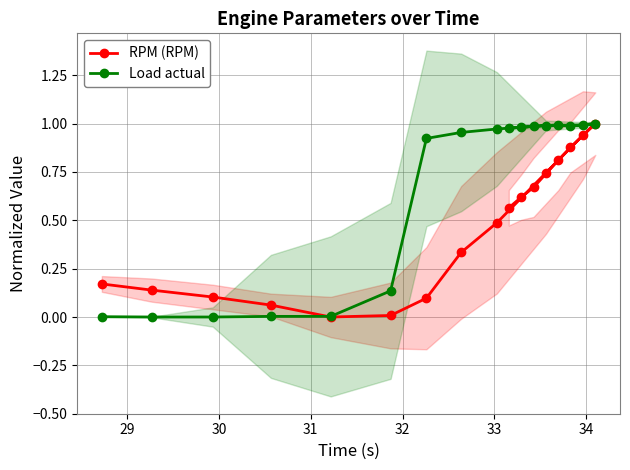

What is the value of the RPM (RPM) point at the 4th from the left?

0.1